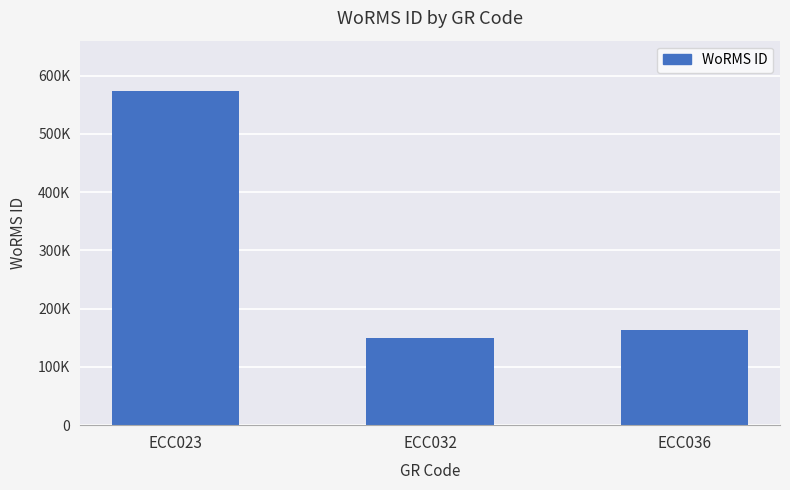

What is the value of the 3rd bar from the left?

163447